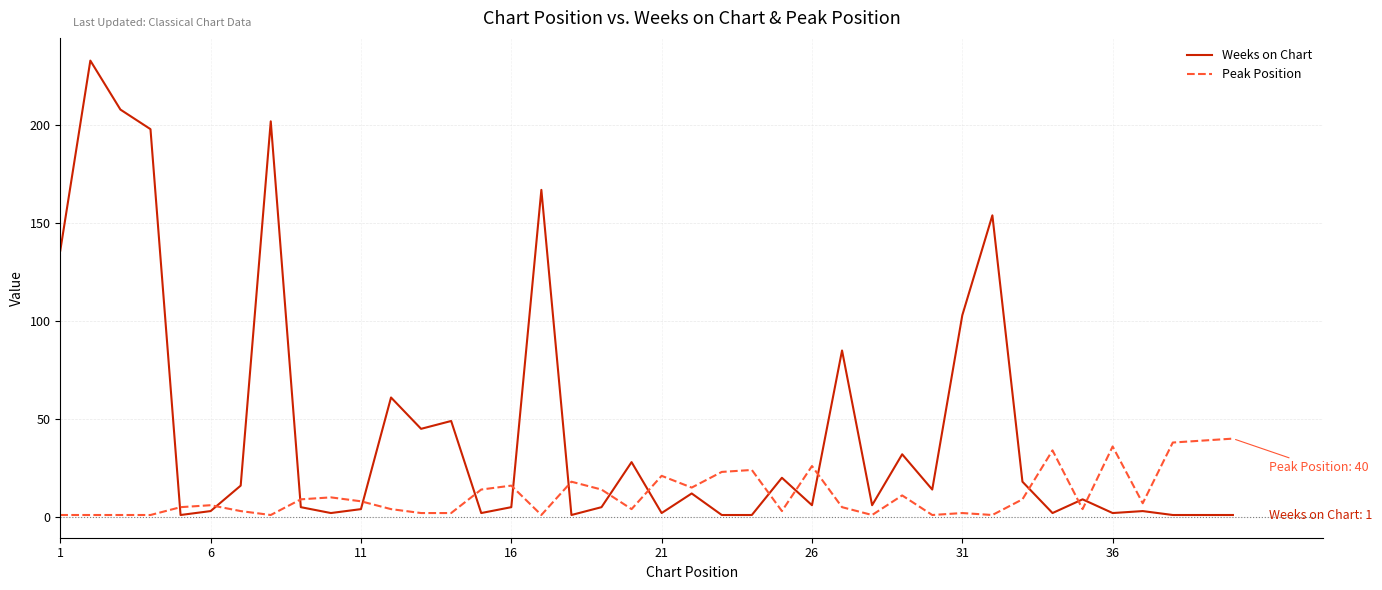

What is the greatest value displayed?

233